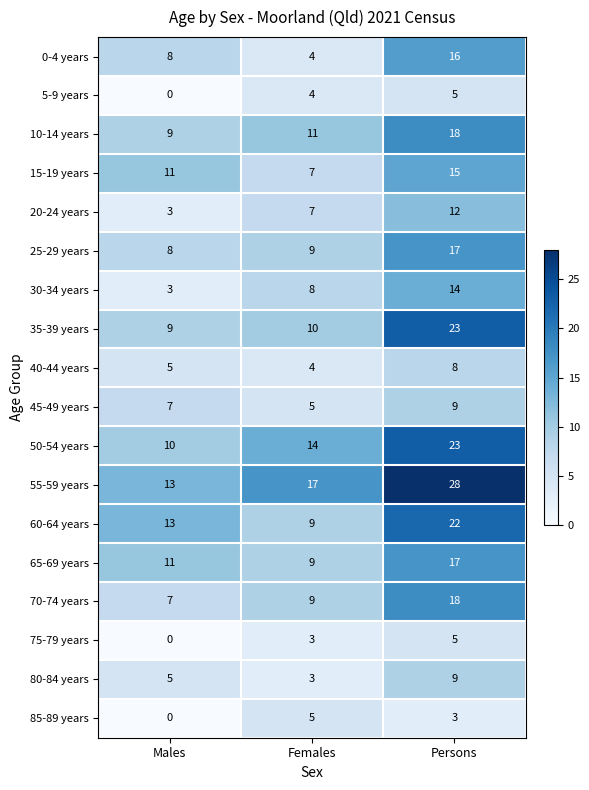

What is the total value across all series at Females?

138